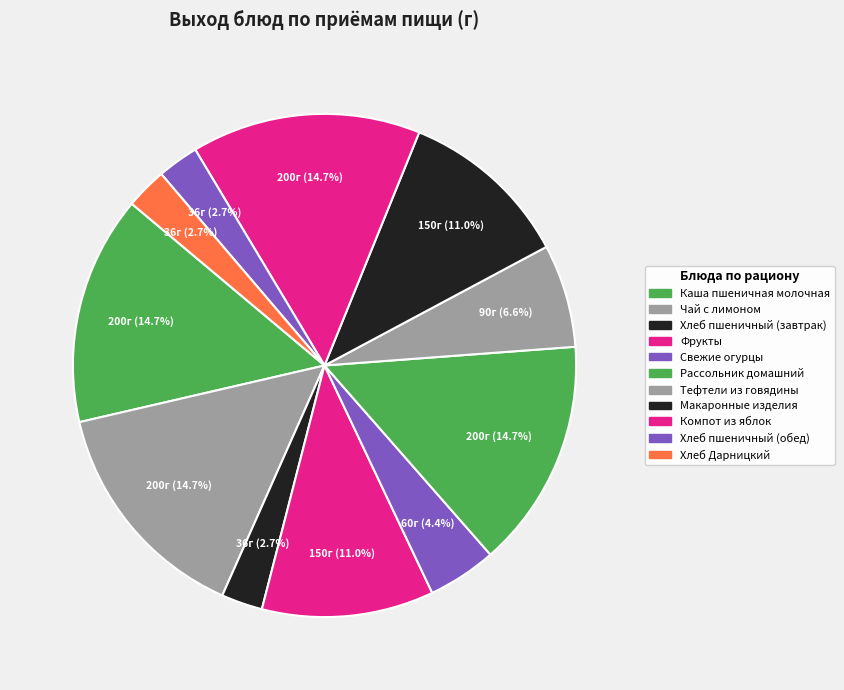

To the nearest percent, what is the average slice percentage?

9%